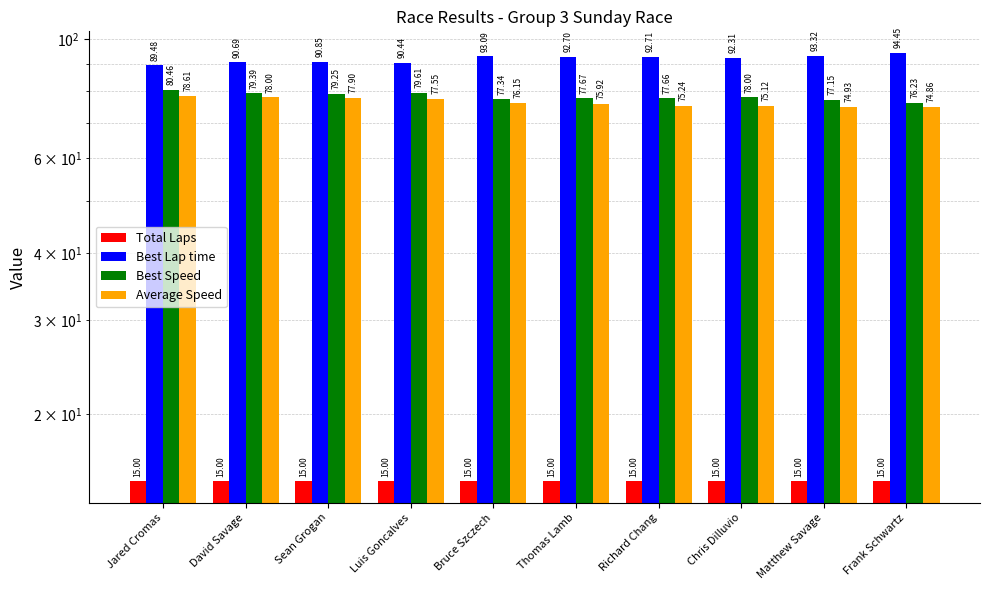

What is the value of the Best Speed bar at the 2nd from the left?

79.4